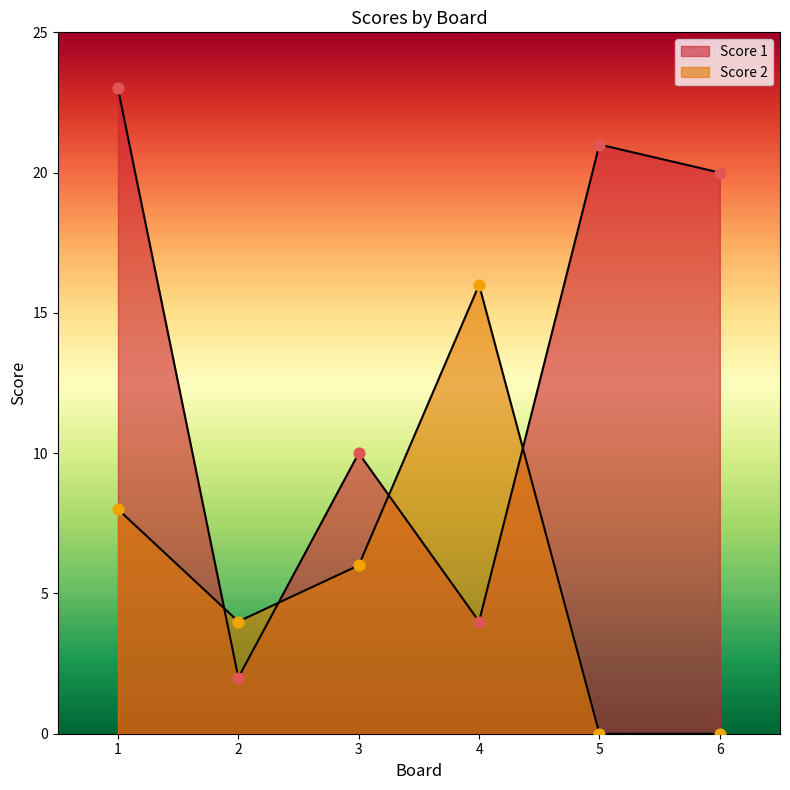

Which series contains the highest Y value?

Score 1